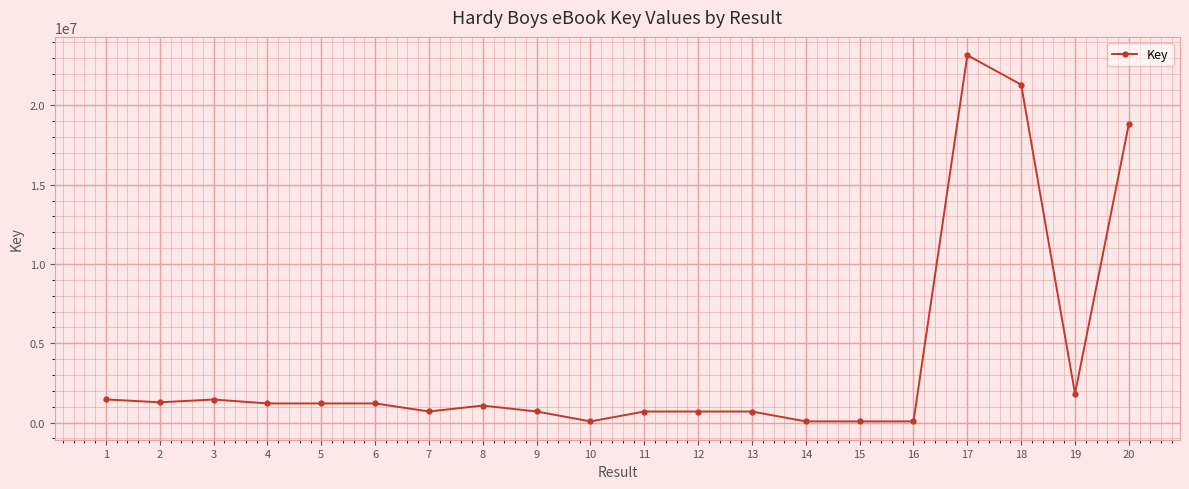

Is it true that the value at 7 is 702374?

True